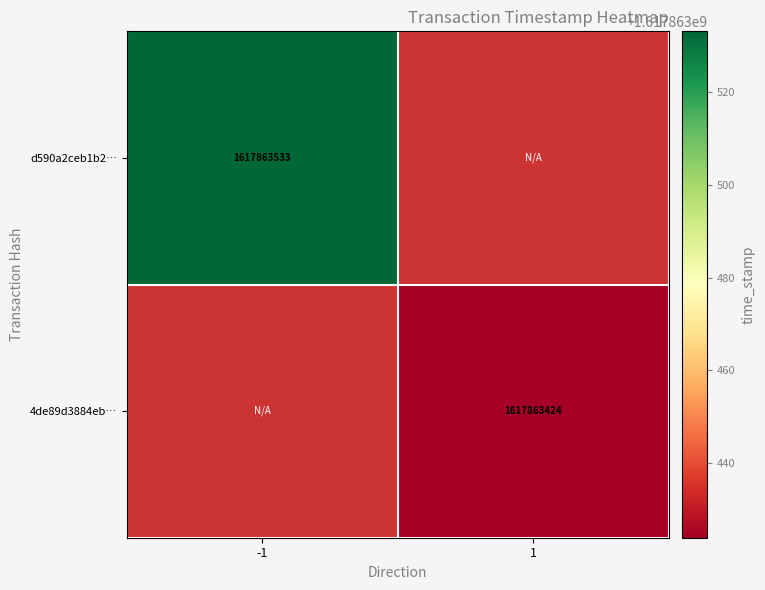

What is the average value of the 4de89d3884eb4845d5cf4ce69ea02de8184a959 series?

808931712